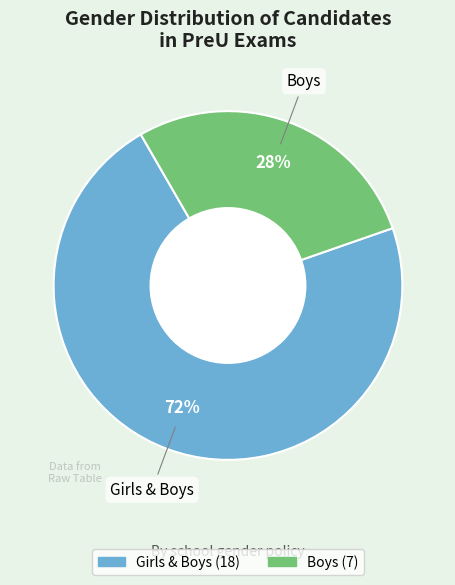

Which slice represents more than half of the pie?

Girls & Boys